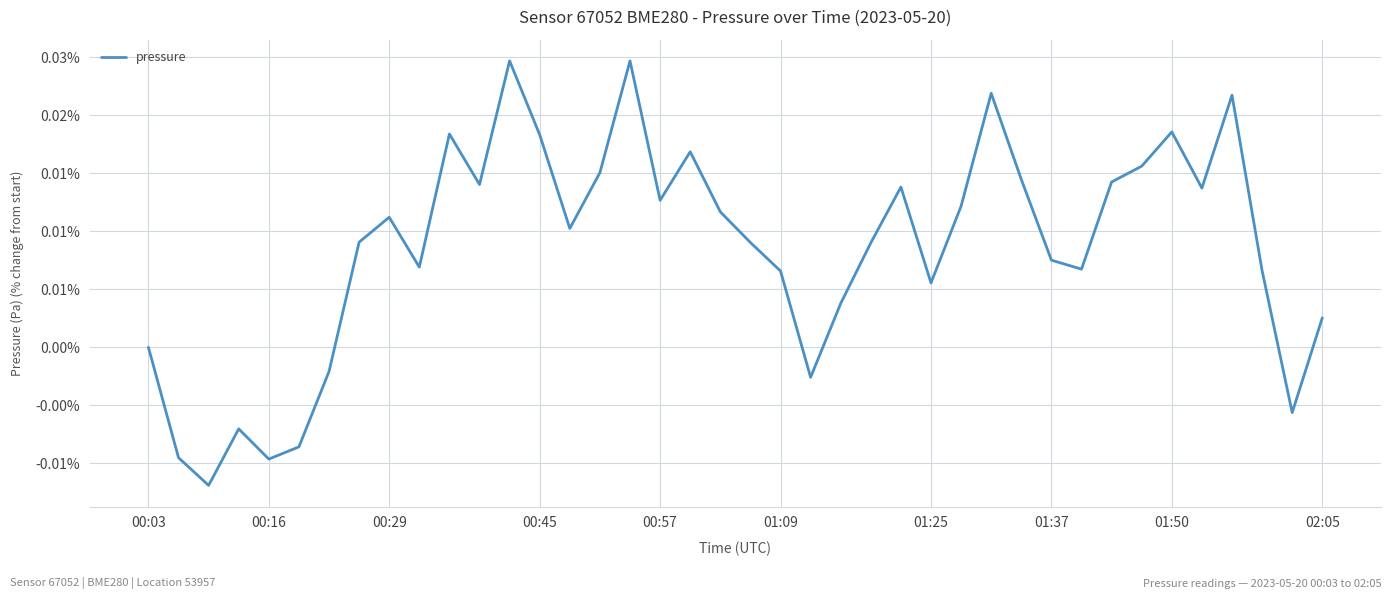

Does the chart have visible grid lines?

Yes